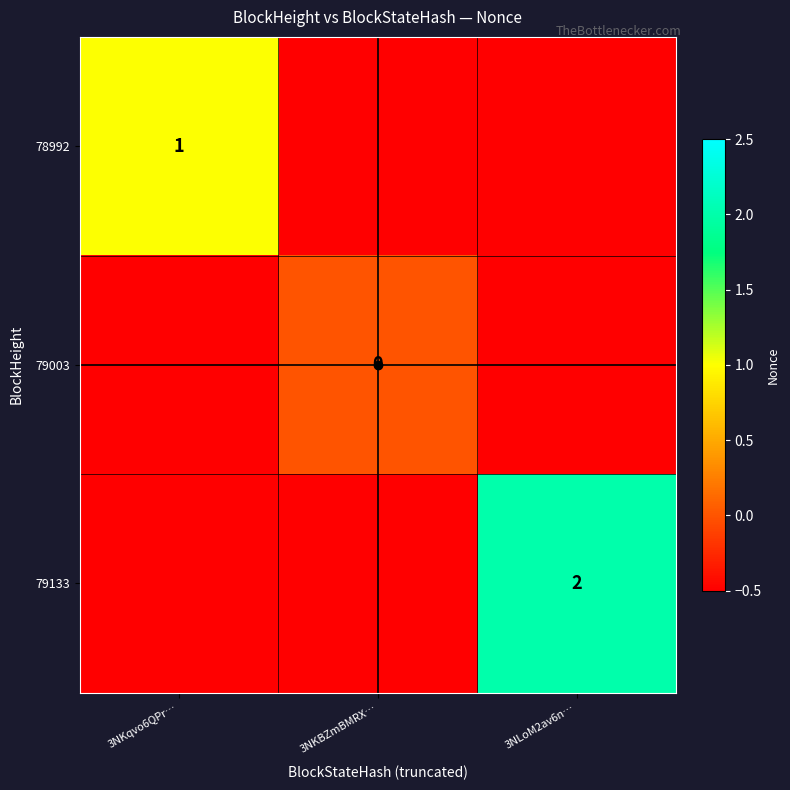

At which category is the sum across all series the highest?

3NLoM2av6n…